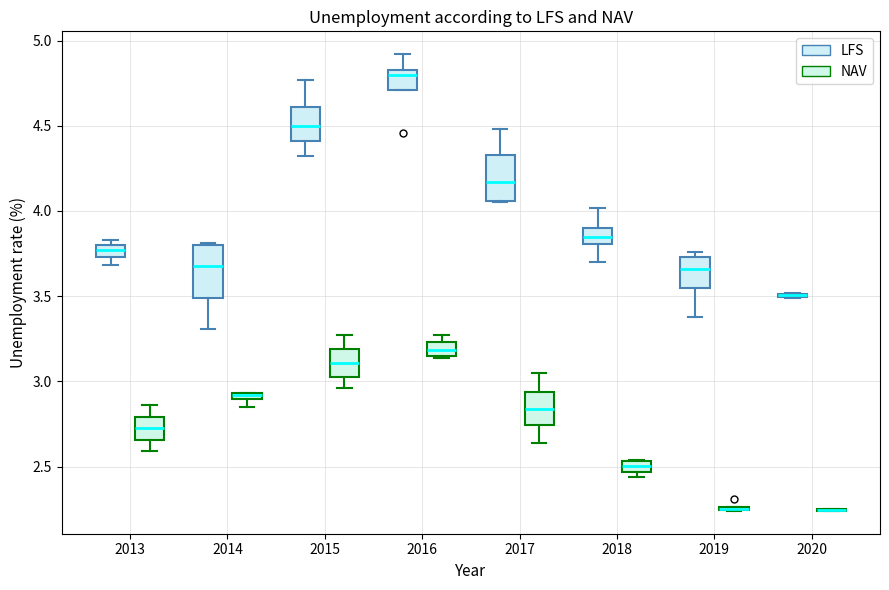

Where is the upper edge of the box for 2018 (NAV) on the y-axis? The values are not printed on the chart, so give them approximately, as read against the axis.

2.55